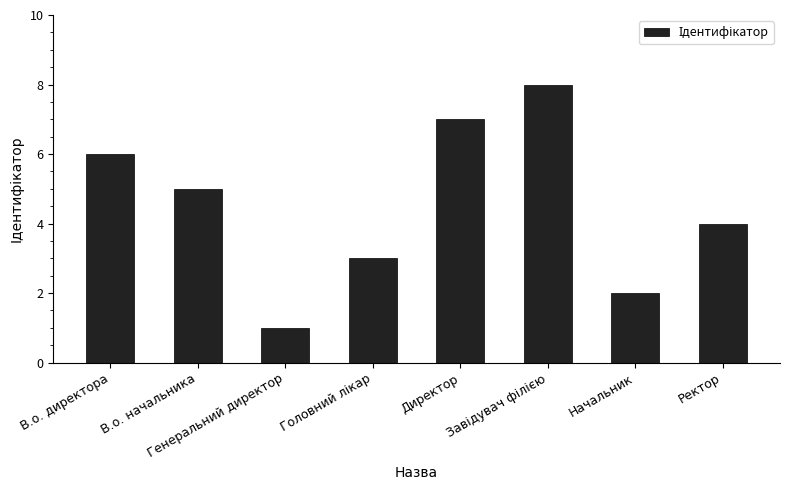

What is the label of the 4th bar from the right?

Директор